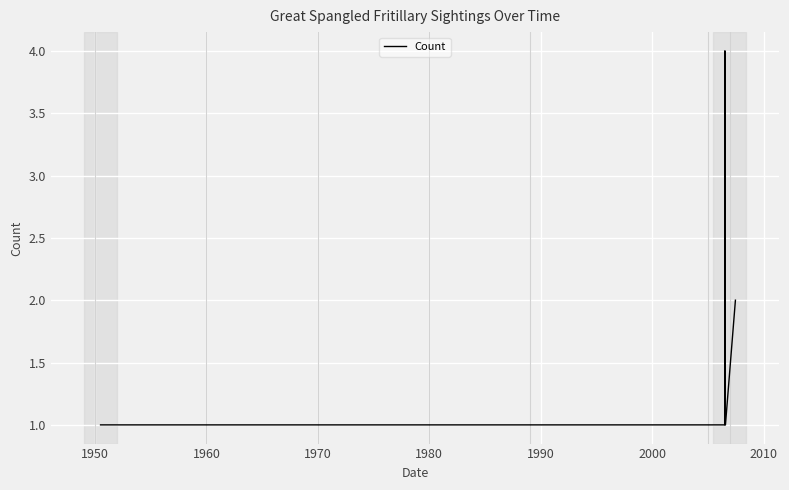

How many series are shown in this chart?

1